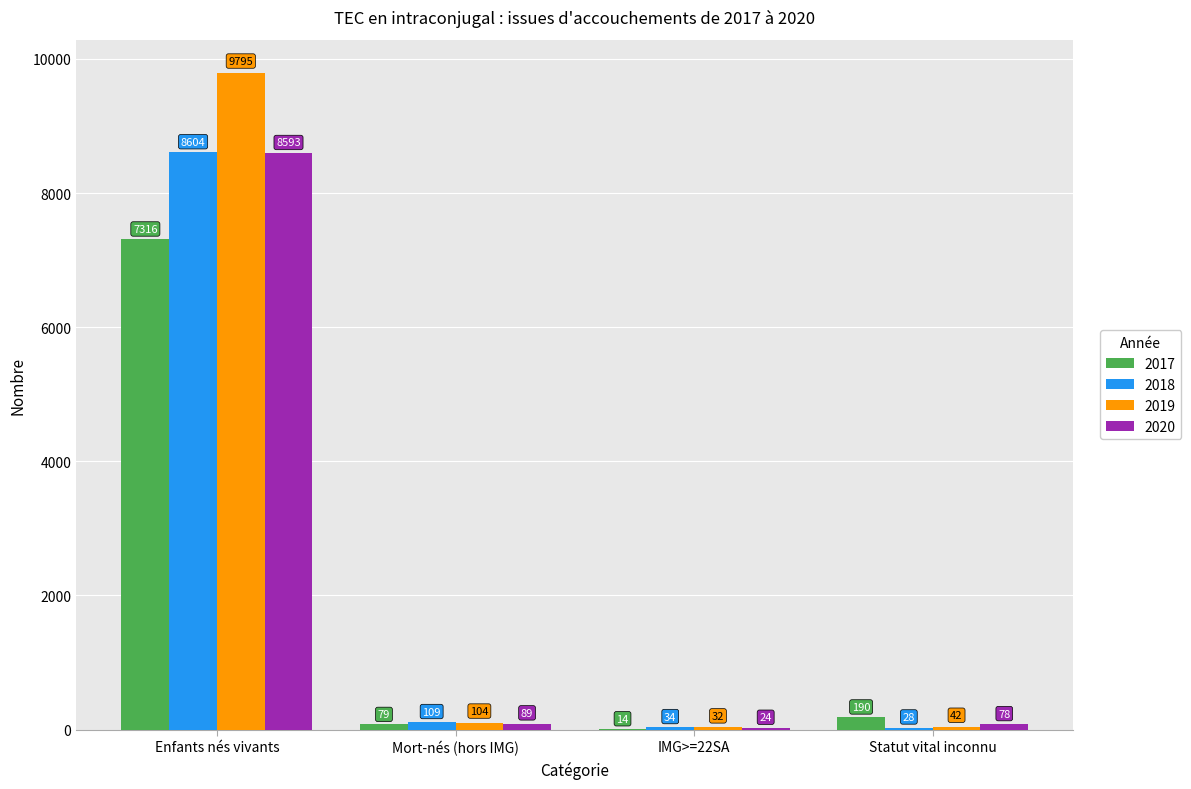

The value of 2019 at IMG>=22SA is 32. True or false?

True